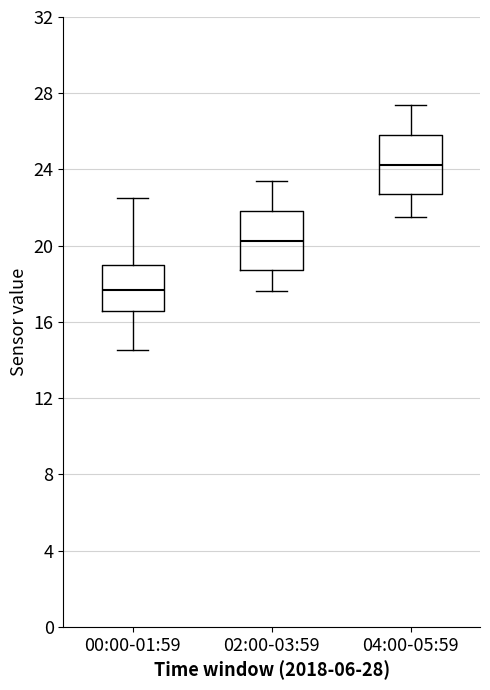

Reading left to right, transcribe this box plot: for each box, give where its median line is, the range the box spans, and where its two whiskers end, as read against the y-axis. The values are not printed on the chart, so give them approximately, as read against the axis.

00:00-01:59: median 17.5, box 16.5 to 19.0, whiskers 14.5 to 22.5
02:00-03:59: median 20.5, box 18.5 to 22.0, whiskers 17.5 to 23.5
04:00-05:59: median 24.5, box 22.5 to 26.0, whiskers 21.5 to 27.5